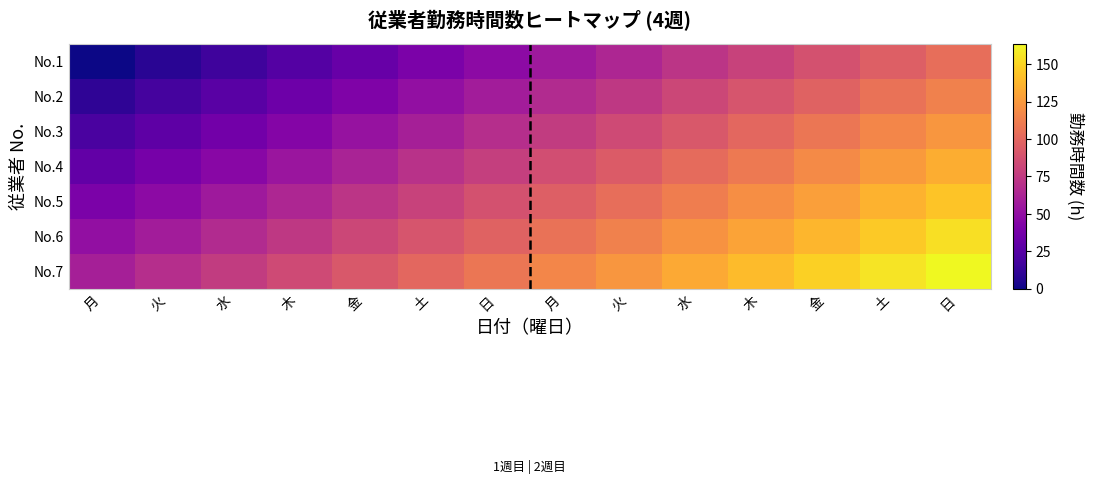

Reading right to left, transcribe all the data shown in this chart.

No.1: 日=104	土=96	金=88	木=80	水=72	火=64	月=56	日=48	土=40	金=32	木=24	水=16	火=8	月=0
No.2: 日=114	土=106	金=98	木=90	水=82	火=74	月=66	日=58	土=50	金=42	木=34	水=26	火=18	月=10
No.3: 日=124	土=116	金=108	木=100	水=92	火=84	月=76	日=68	土=60	金=52	木=44	水=36	火=28	月=20
No.4: 日=134	土=126	金=118	木=110	水=102	火=94	月=86	日=78	土=70	金=62	木=54	水=46	火=38	月=30
No.5: 日=144	土=136	金=128	木=120	水=112	火=104	月=96	日=88	土=80	金=72	木=64	水=56	火=48	月=40
No.6: 日=154	土=146	金=138	木=130	水=122	火=114	月=106	日=98	土=90	金=82	木=74	水=66	火=58	月=50
No.7: 日=164	土=156	金=148	木=140	水=132	火=124	月=116	日=108	土=100	金=92	木=84	水=76	火=68	月=60